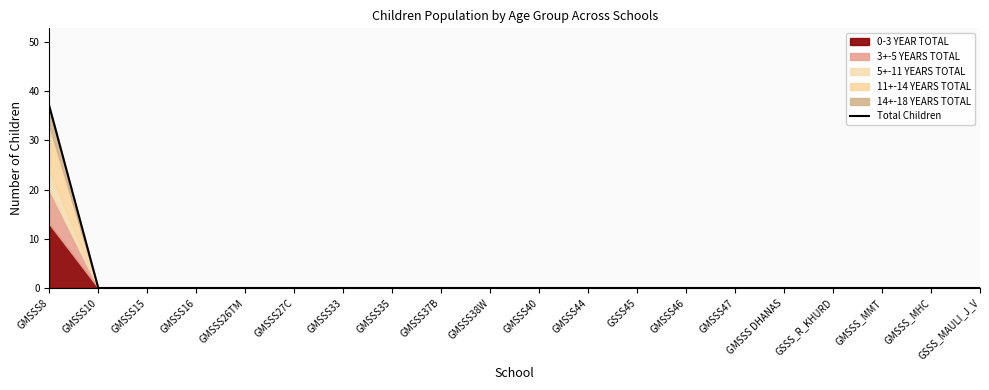

Reading left to right, extract all data points from this chart.

37	0	0	0	0	0	0	0	0	0	0	0	0	0	0	0	0	0	0	0